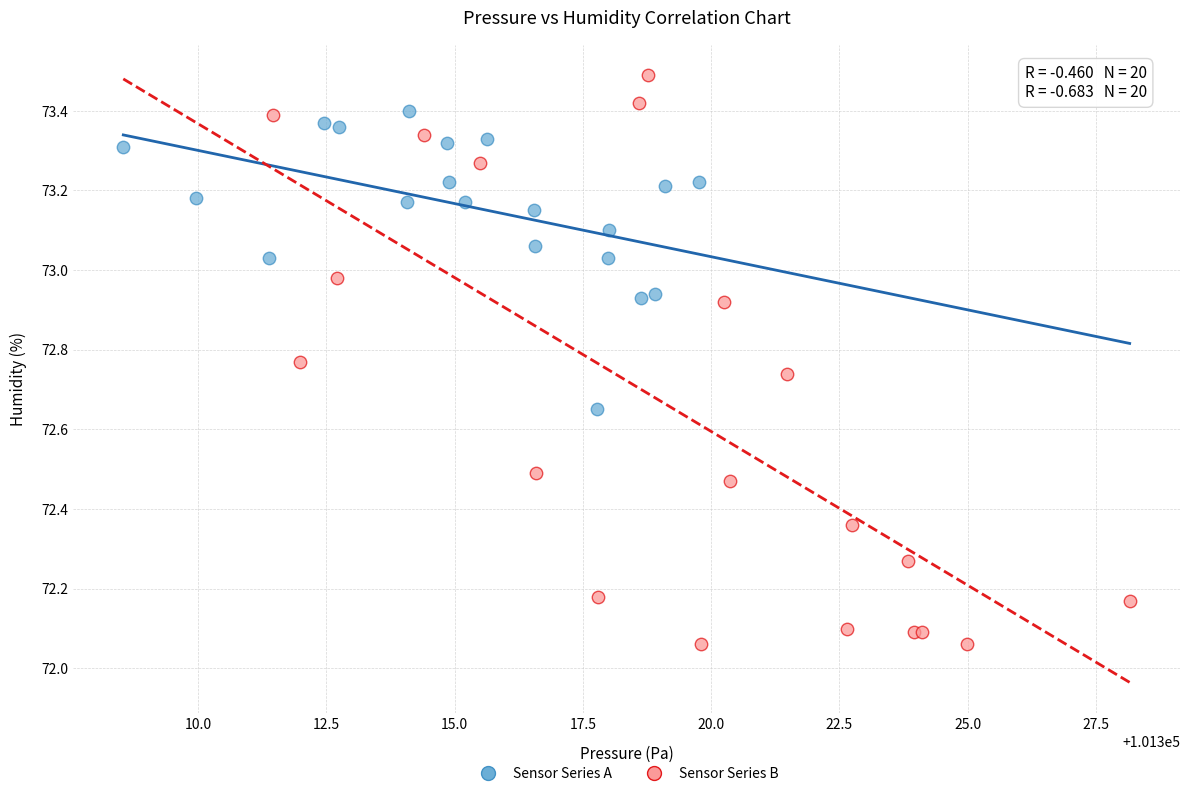

Which series has the largest Y range (max minus min)?

Sensor Series B